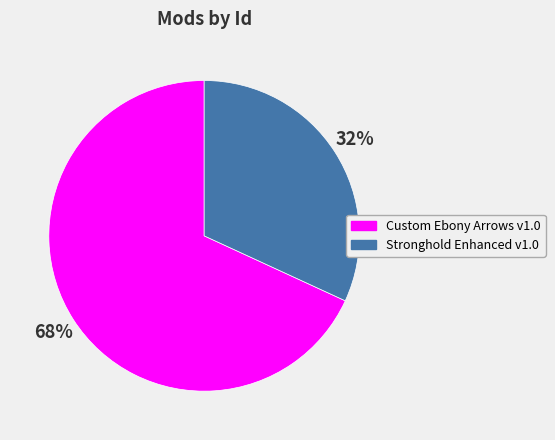

To the nearest percent, what portion does Stronghold Enhanced v1.0 represent?

32%